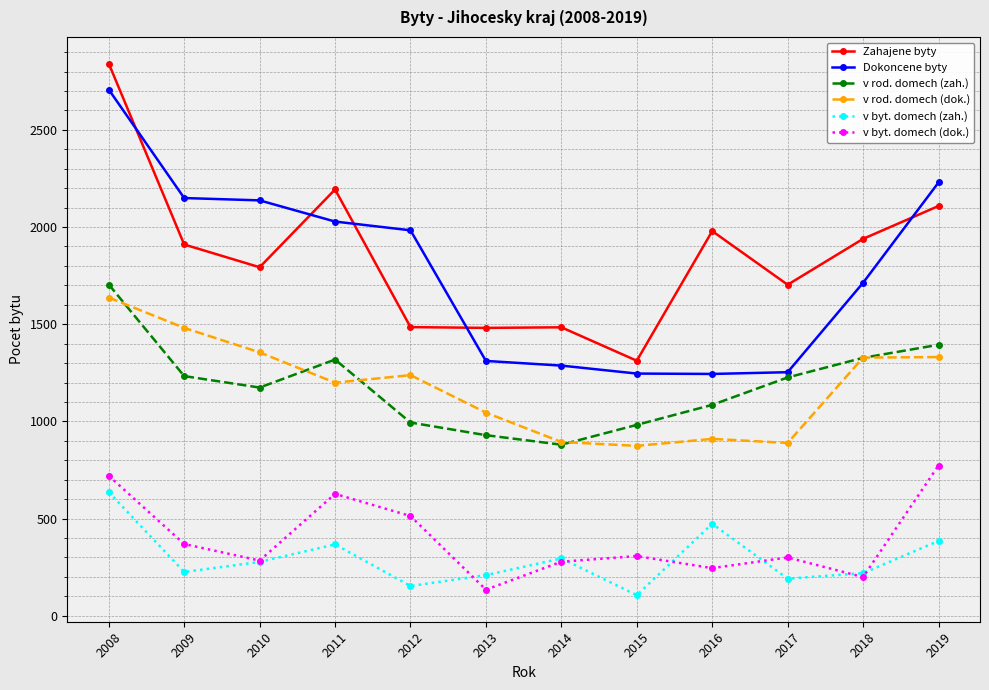

At which category is the sum across all series the highest?

2008